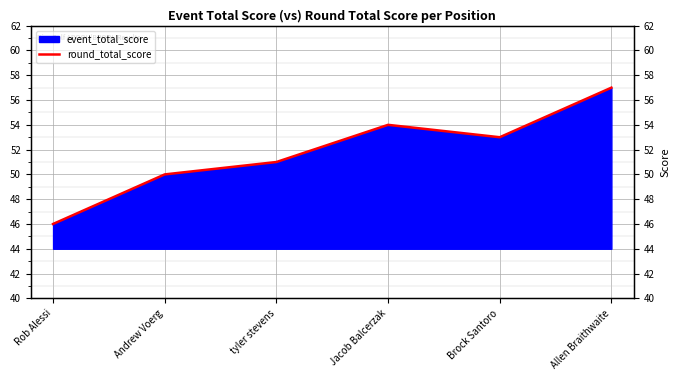

What is the average value?

52